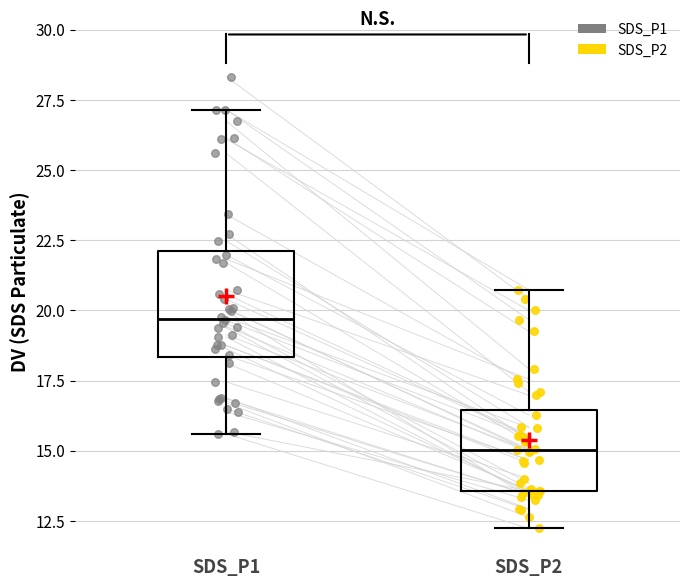

Which box's median line is the highest?

SDS_P1